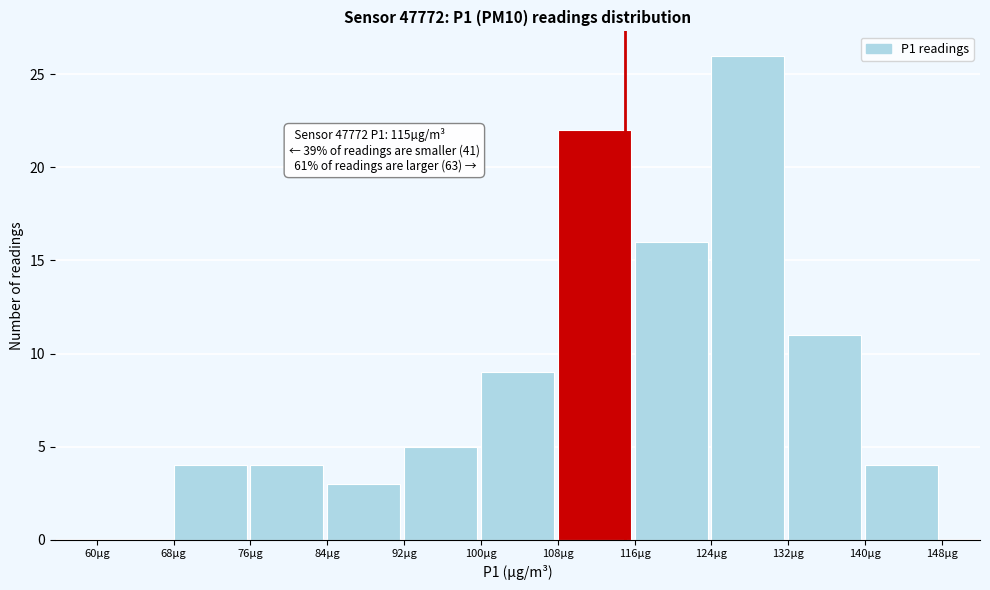

Which range on the x-axis has the tallest bar?

124 to 132